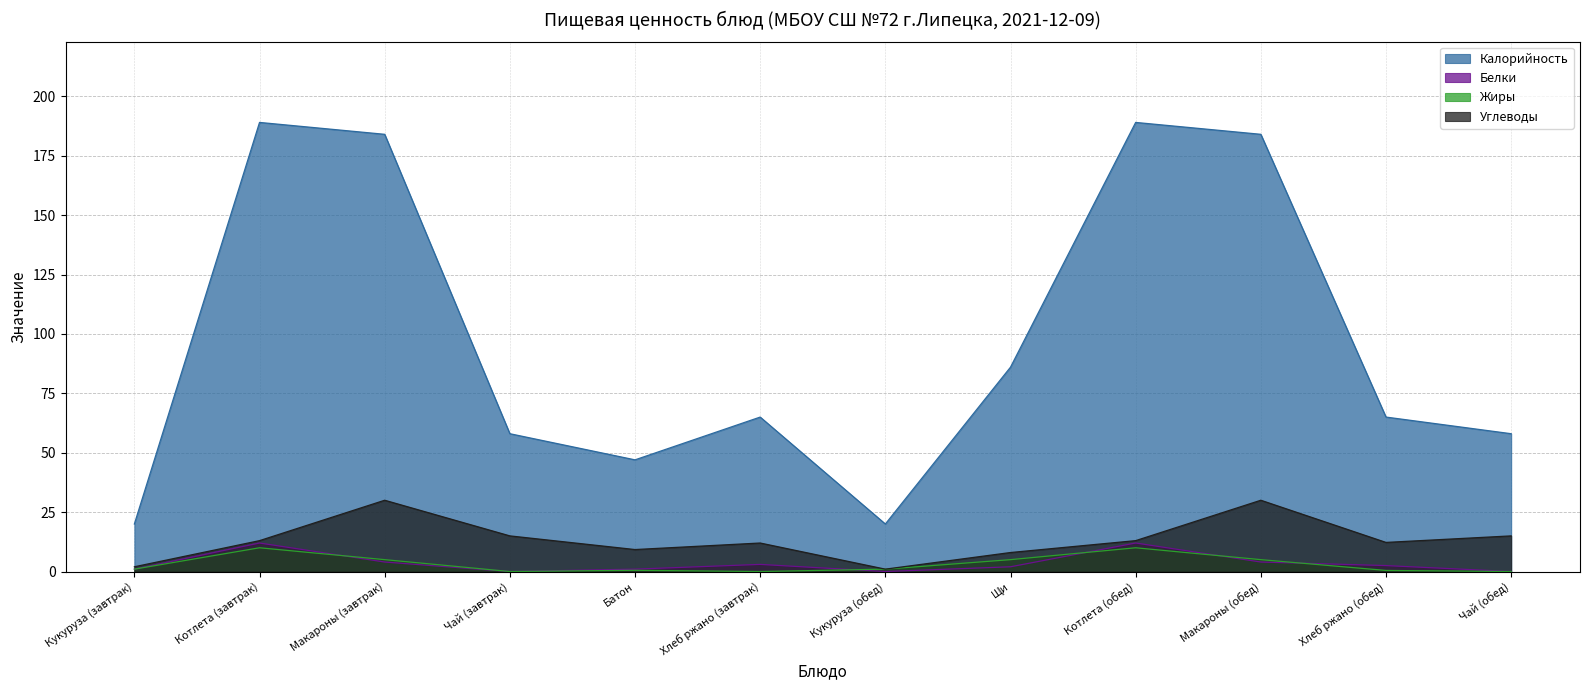

What is the greatest value displayed?

189.0